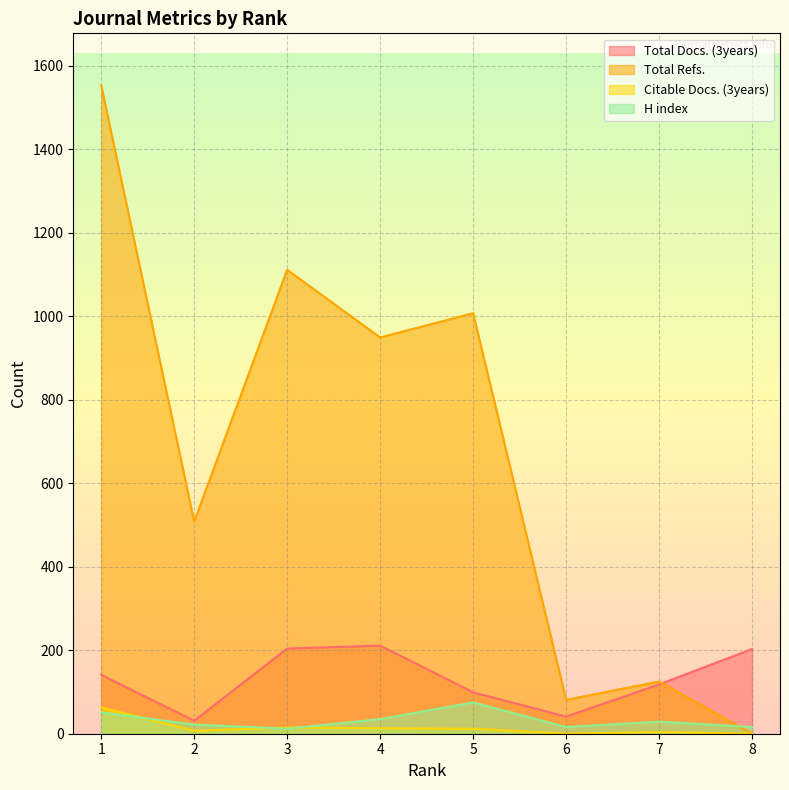

What is the total value across all series at 2?

568